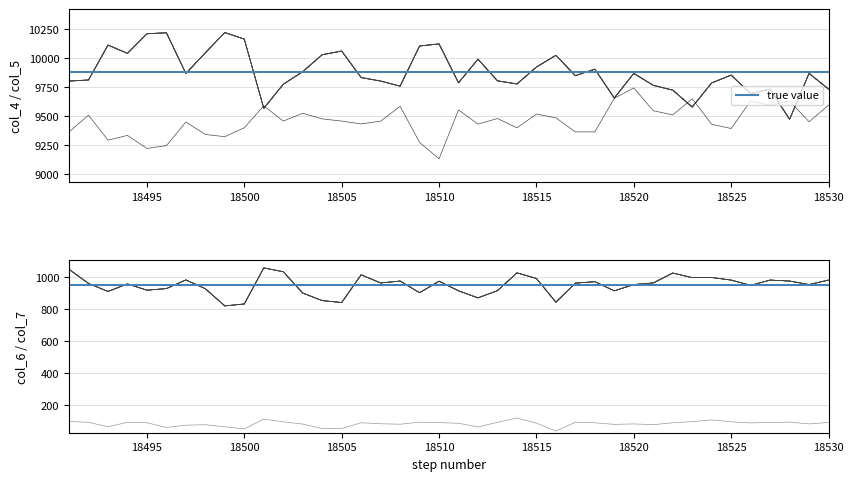

Read the col_6 value at 18505.

839.4